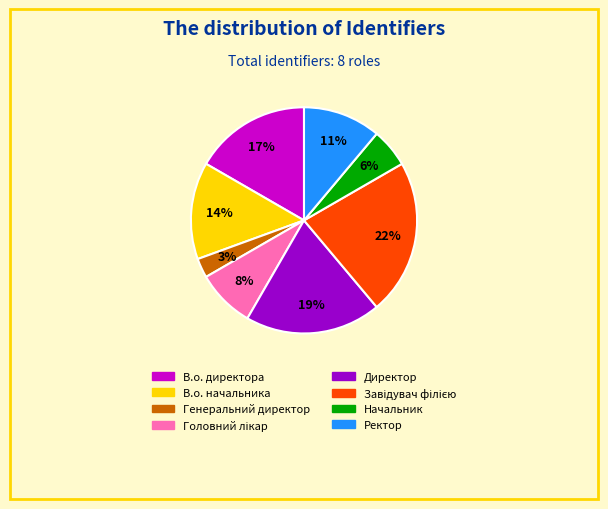

Is it true that В.о. директора is 17% of the pie?

True